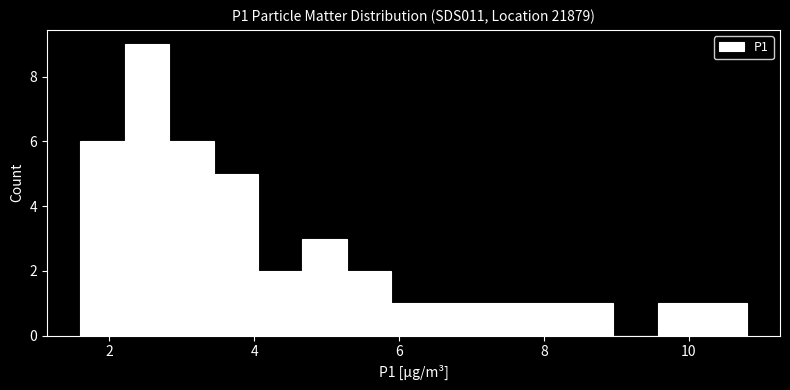

Around what value on the x-axis is the tallest bar? Give the approximate position of its centre, as read against the axis.

2.6